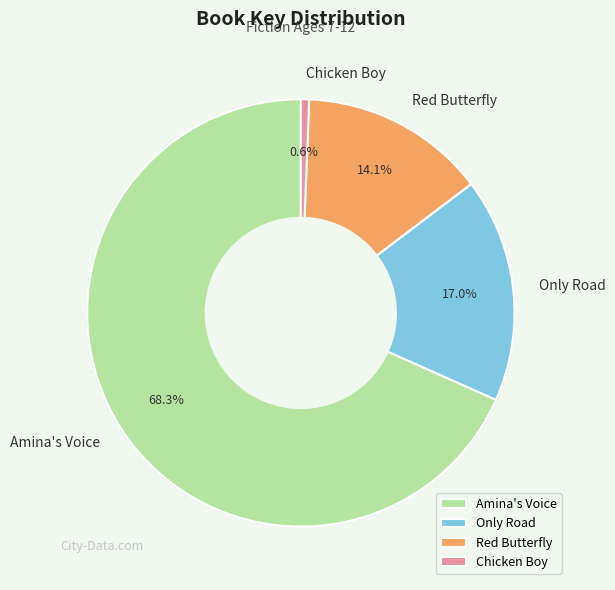

Is it true that Chicken Boy is 1% of the pie?

True